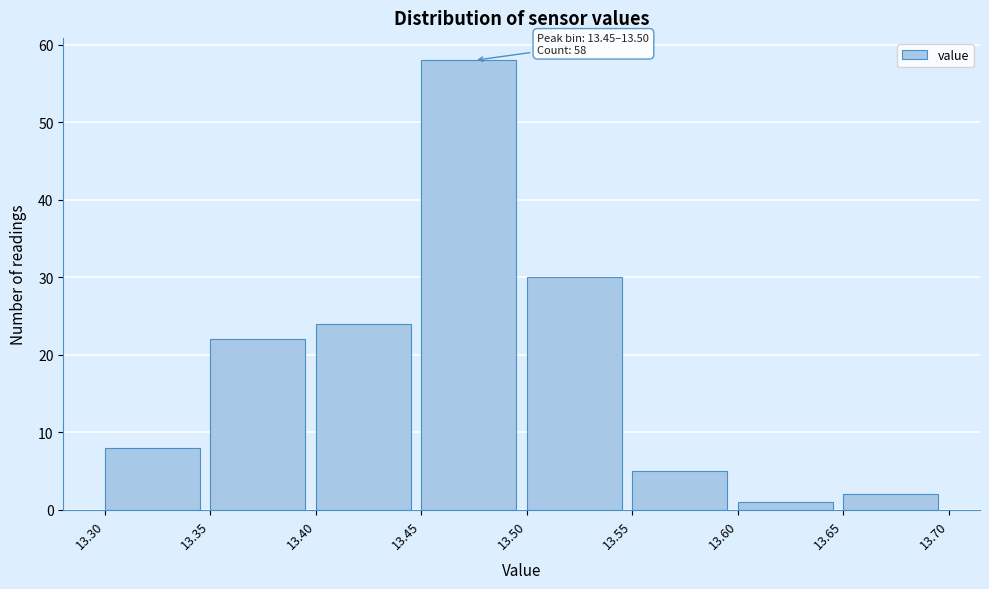

Which range on the x-axis has the tallest bar?

13.45 to 13.50